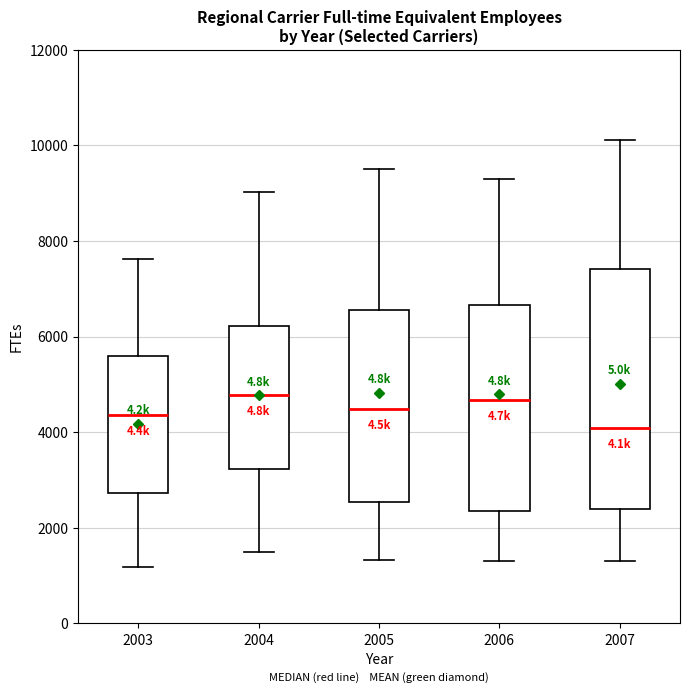

Reading left to right, transcribe this box plot: for each box, give where its median line is, the range the box spans, and where its two whiskers end, as read against the y-axis. The values are not printed on the chart, so give them approximately, as read against the axis.

2003: median 4400, box 2800 to 5600, whiskers 1200 to 7600
2004: median 4800, box 3200 to 6200, whiskers 1400 to 9000
2005: median 4400, box 2600 to 6600, whiskers 1400 to 9600
2006: median 4600, box 2400 to 6600, whiskers 1400 to 9400
2007: median 4000, box 2400 to 7400, whiskers 1400 to 10200